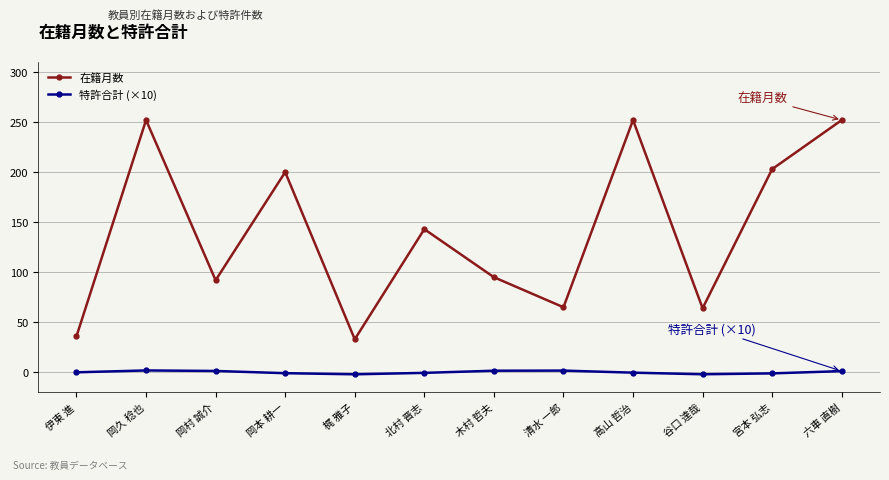

Reading right to left, transcribe all the data shown in this chart.

在籍月数: 六車 直樹=252.0	宮本 弘志=203.0	谷口 達哉=64.0	高山 哲治=252.0	清水 一郎=65.0	木村 哲夫=95.0	北村 晋志=143.0	梶 雅子=33.0	岡本 耕一=200.0	岡村 誠介=92.0	岡久 稔也=252.0	伊東 進=36.0
特許合計 (×10): 六車 直樹=1.2	宮本 弘志=-1.1	谷口 達哉=-2.0	高山 哲治=-0.3	清水 一郎=1.7	木村 哲夫=1.6	北村 晋志=-0.6	梶 雅子=-2.0	岡本 耕一=-0.9	岡村 誠介=1.4	岡久 稔也=1.9	伊東 進=0.0